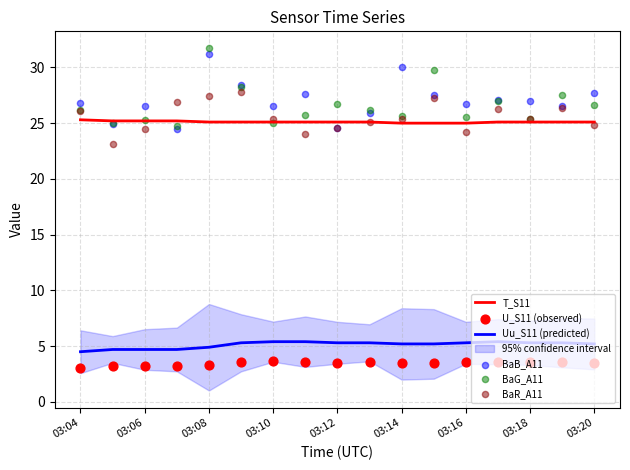

Which series reaches the maximum Y coordinate?

BaG_A11